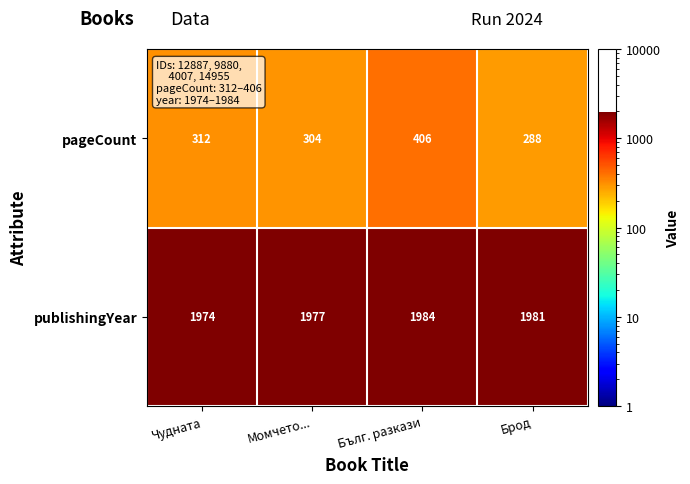

Which series has the largest total across all categories?

publishingYear